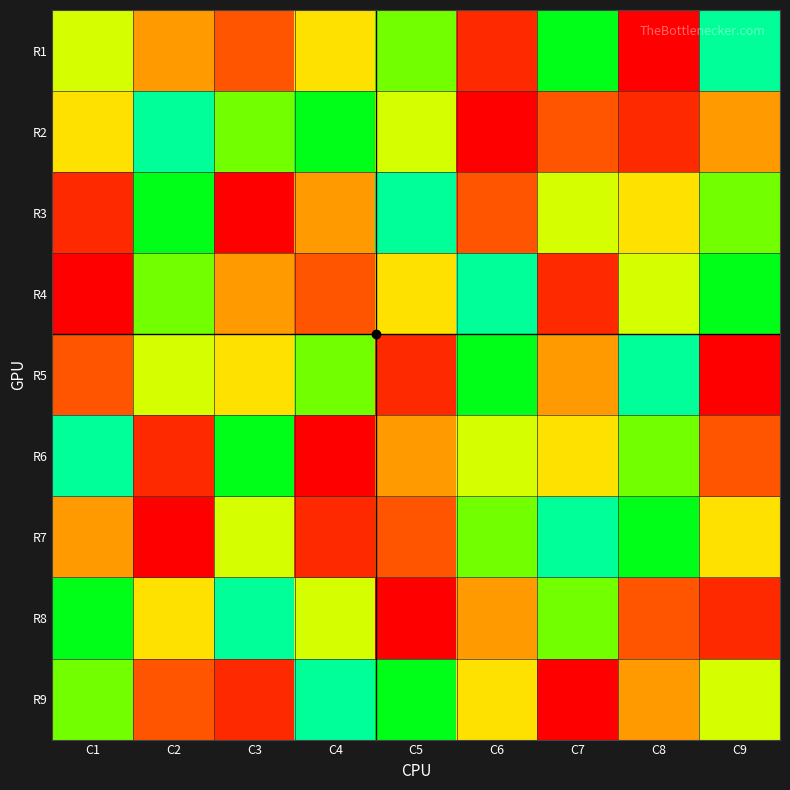

Reading right to left, list all the values displayed in this chart.

R1: C9=1	C8=9	C7=2	C6=8	C5=3	C4=5	C3=7	C2=6	C1=4
R2: C9=6	C8=8	C7=7	C6=9	C5=4	C4=2	C3=3	C2=1	C1=5
R3: C9=3	C8=5	C7=4	C6=7	C5=1	C4=6	C3=9	C2=2	C1=8
R4: C9=2	C8=4	C7=8	C6=1	C5=5	C4=7	C3=6	C2=3	C1=9
R5: C9=9	C8=1	C7=6	C6=2	C5=8	C4=3	C3=5	C2=4	C1=7
R6: C9=7	C8=3	C7=5	C6=4	C5=6	C4=9	C3=2	C2=8	C1=1
R7: C9=5	C8=2	C7=1	C6=3	C5=7	C4=8	C3=4	C2=9	C1=6
R8: C9=8	C8=7	C7=3	C6=6	C5=9	C4=4	C3=1	C2=5	C1=2
R9: C9=4	C8=6	C7=9	C6=5	C5=2	C4=1	C3=8	C2=7	C1=3